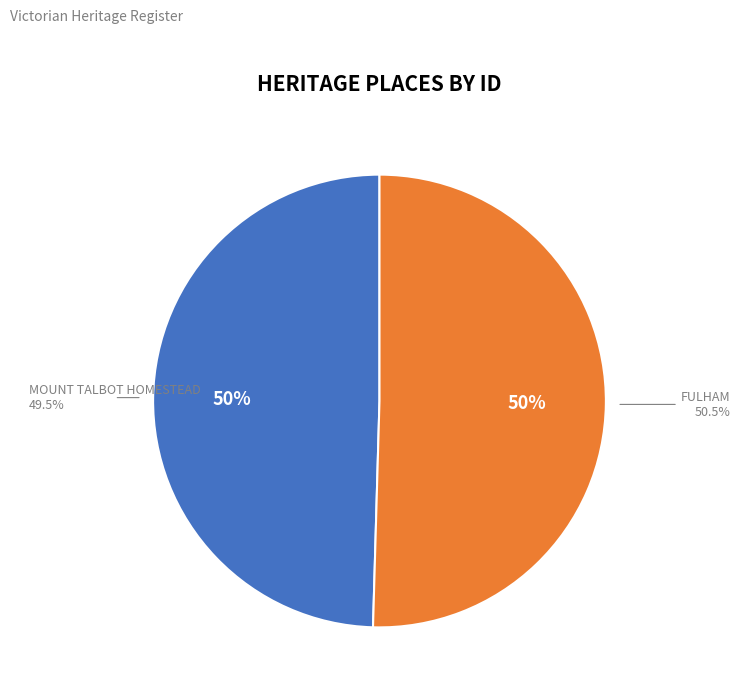

Is it true that FULHAM is 50% of the pie?

True